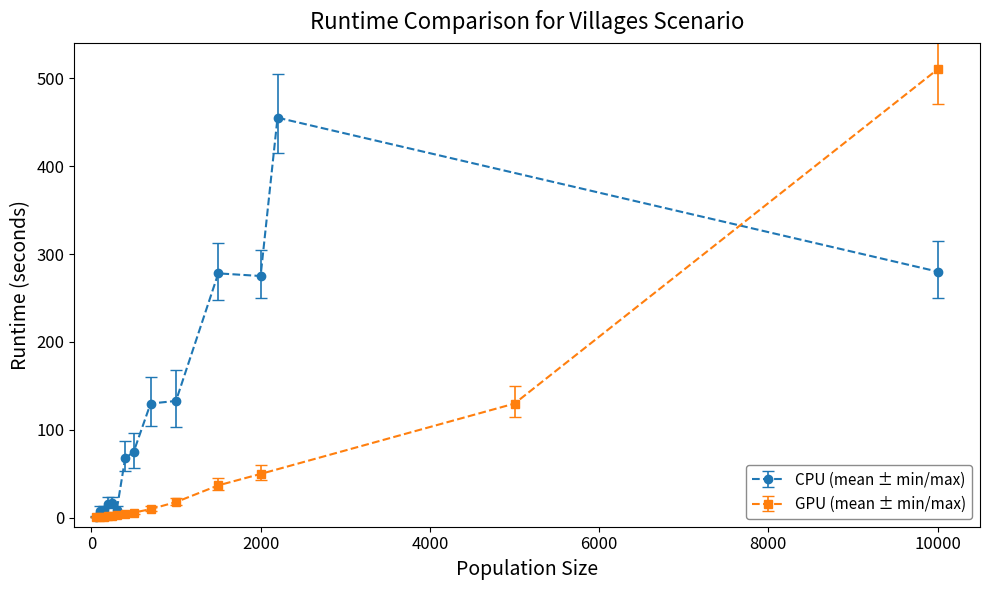

Count the number of data series in this chart.

2